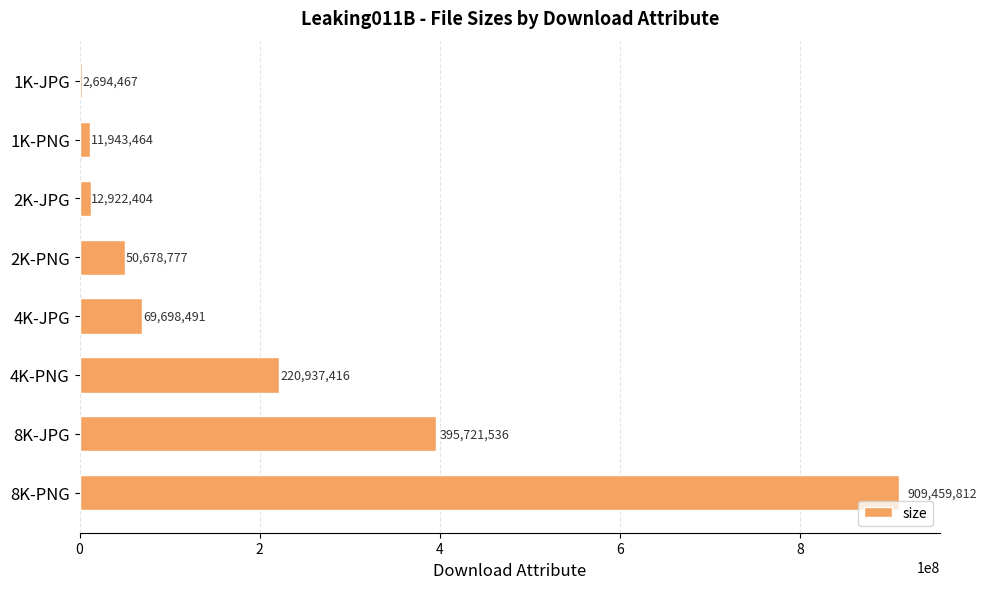

Reading top to bottom, transcribe all the data shown in this chart.

1K-JPG=2694467	1K-PNG=11943464	2K-JPG=12922404	2K-PNG=50678777	4K-JPG=69698491	4K-PNG=220937416	8K-JPG=395721536	8K-PNG=909459812